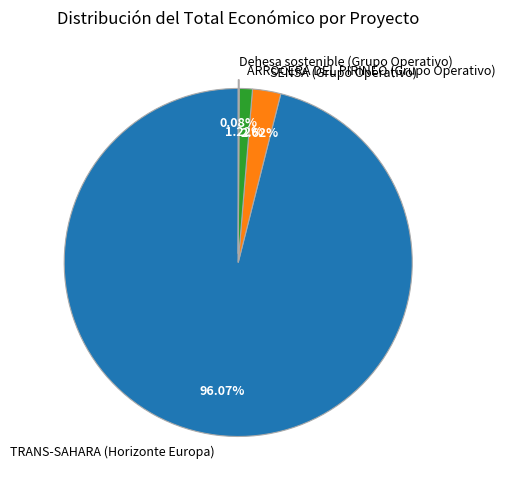

What percentage do ARROCERA DEL PIRINEO (Grupo Operativo) and SENSA (Grupo Operativo) together represent?

3.8%